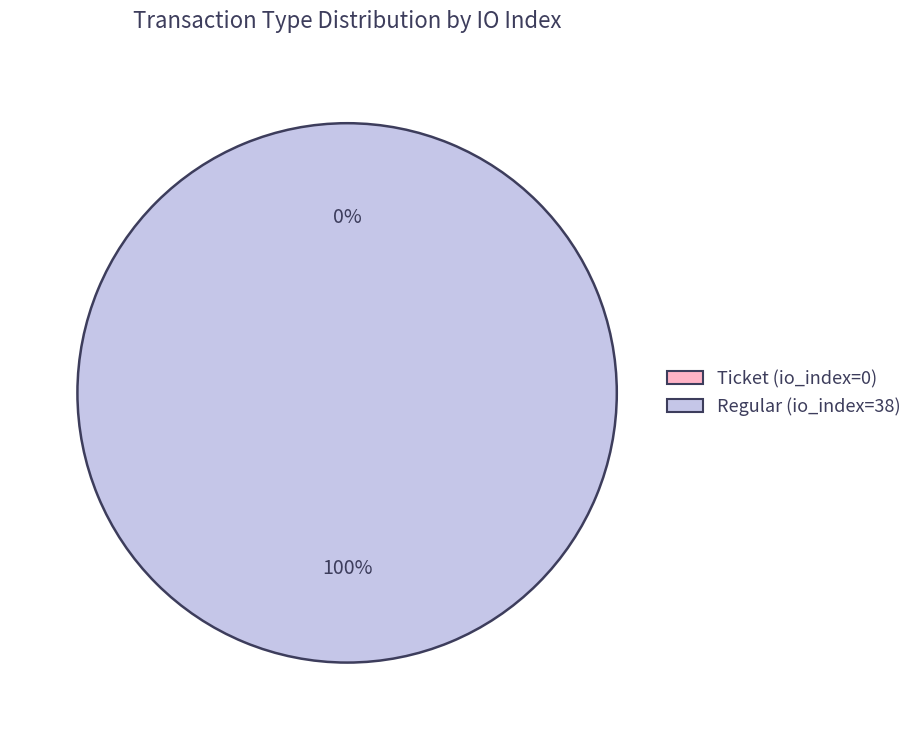

True or false: Regular (io_index=38) accounts for 90% of the total.

False